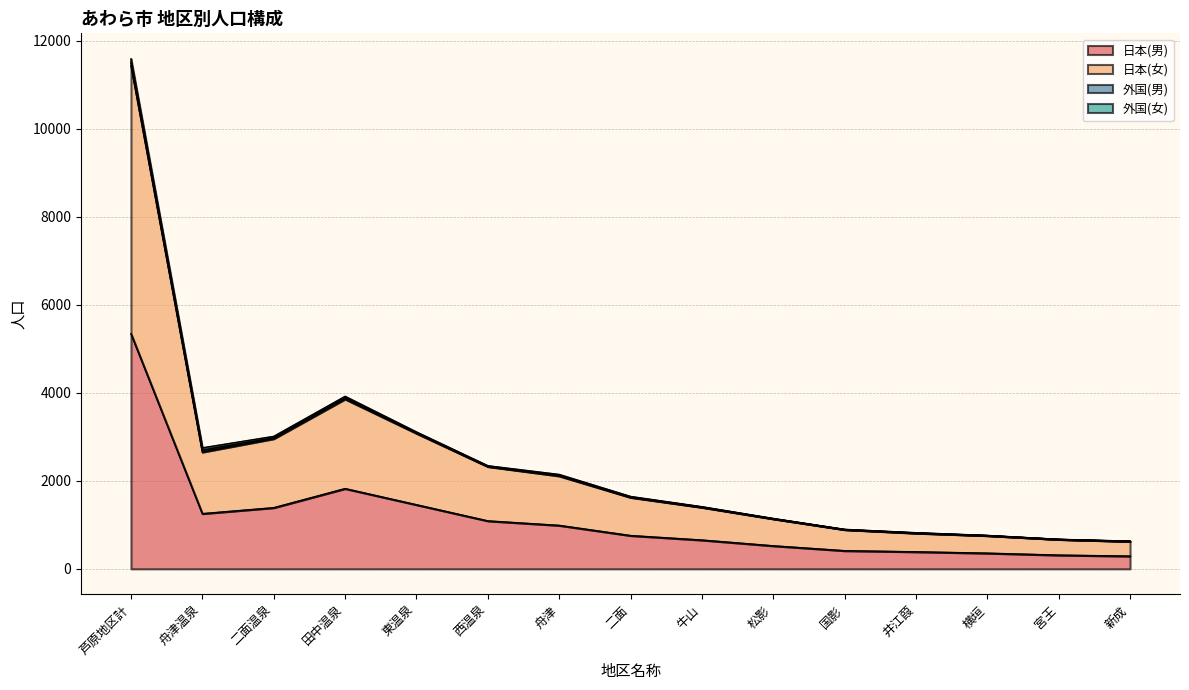

Is it true that 日本(男) equals 121 at 新成?

False